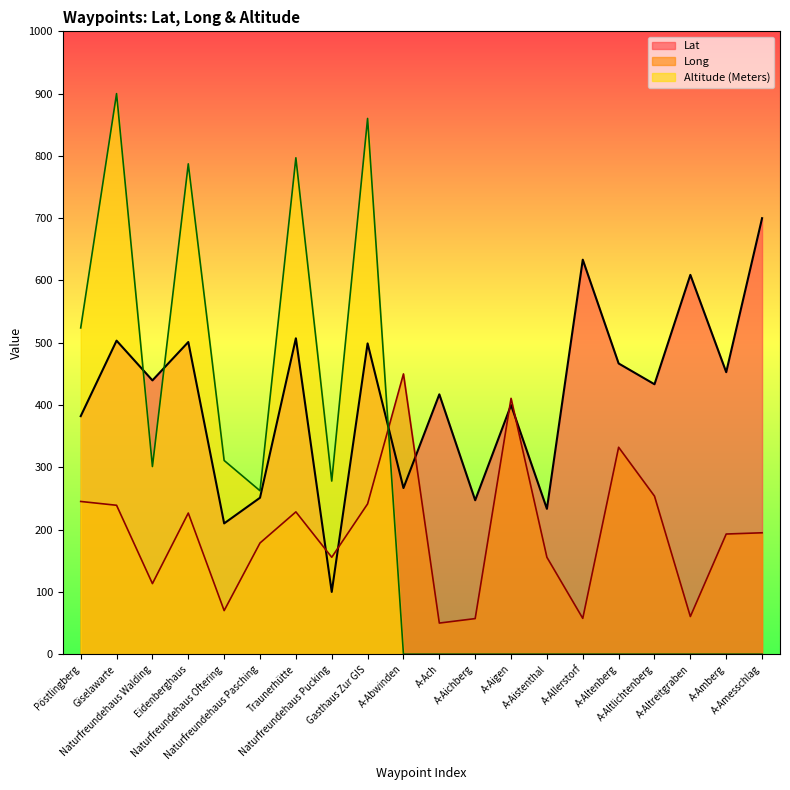

How many interior local peaks does the Long series have?

5